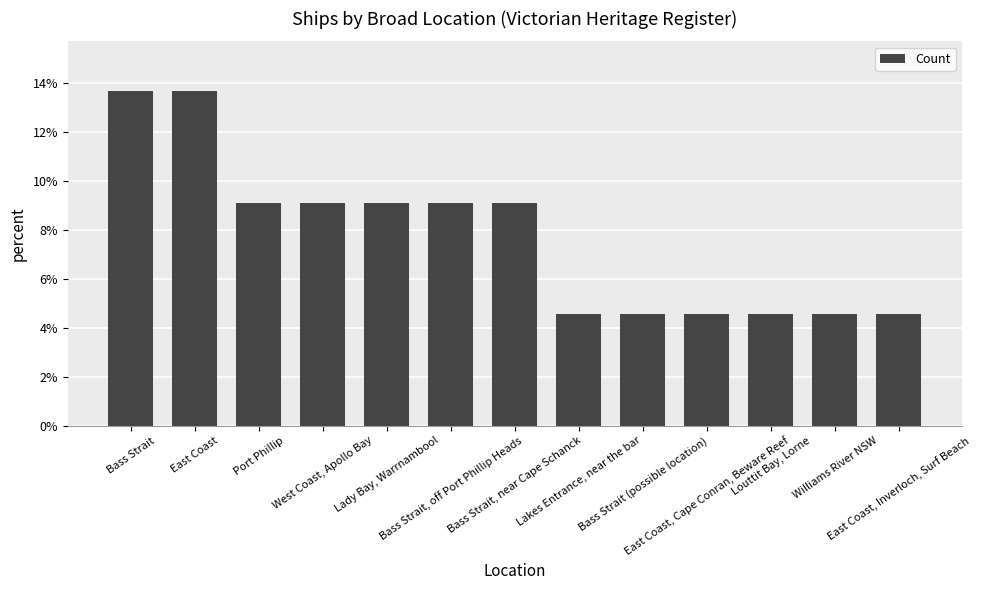

What is the maximum value shown in the chart?

13.6